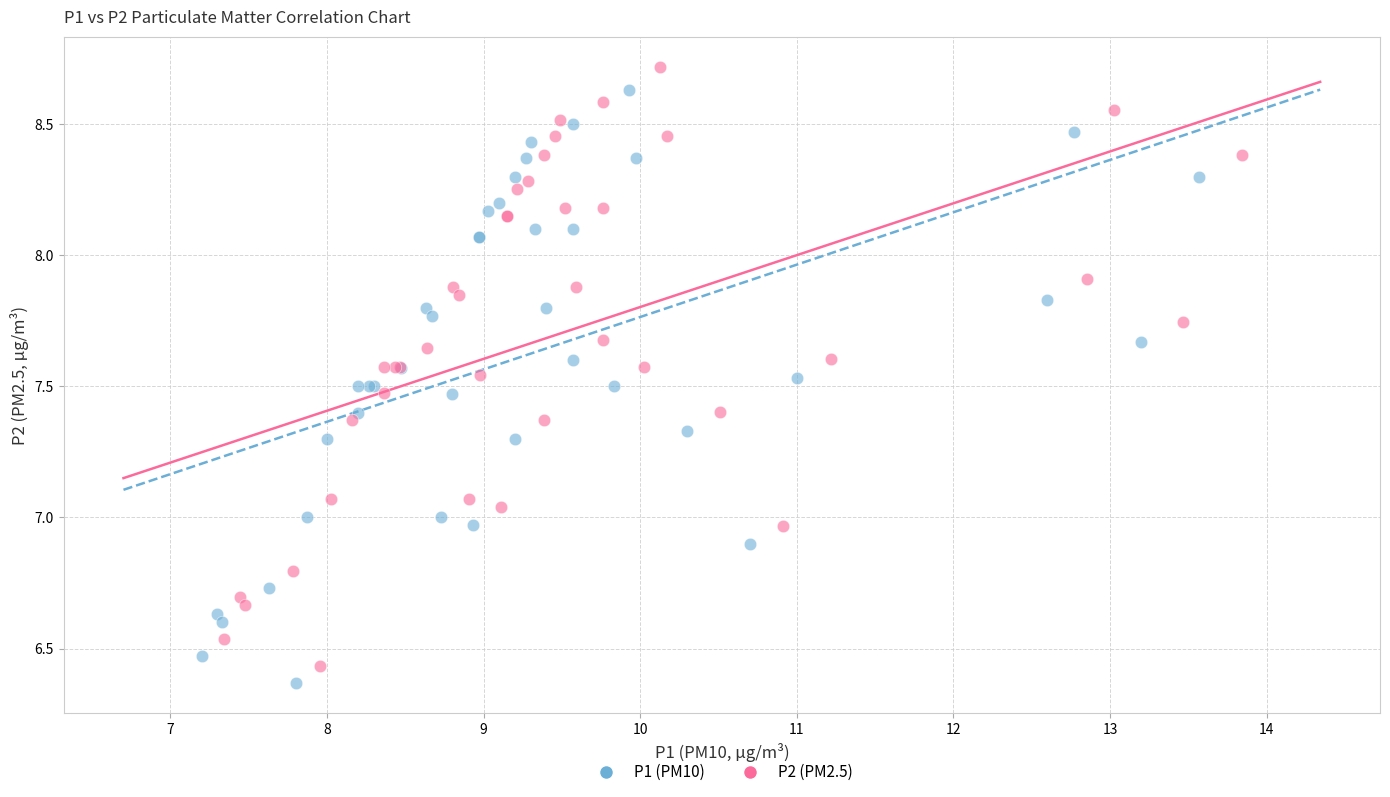

Which series contains the lowest Y value?

P1 (PM10)